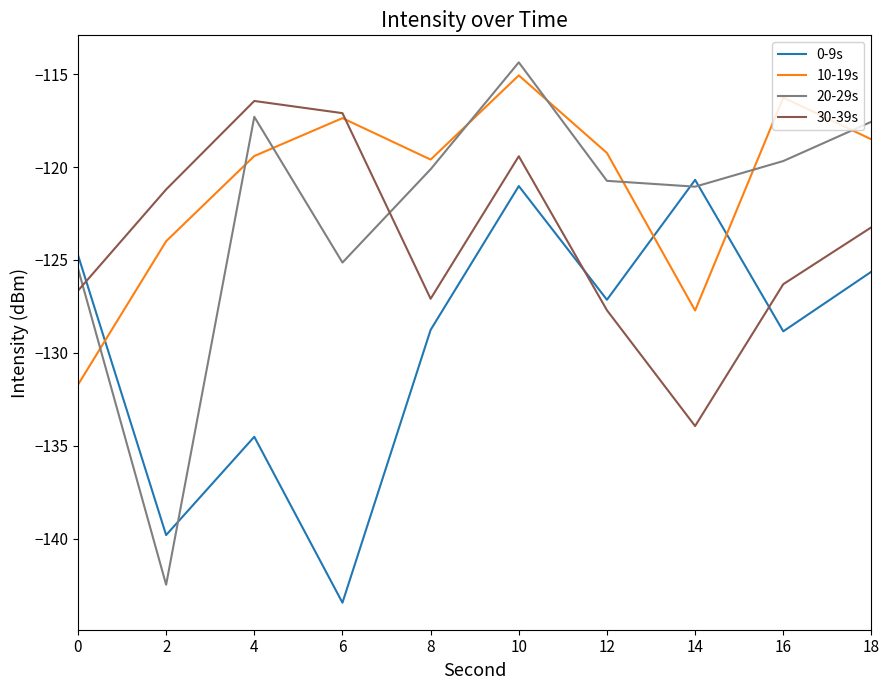

Which label corresponds to the smallest value in the chart?

6